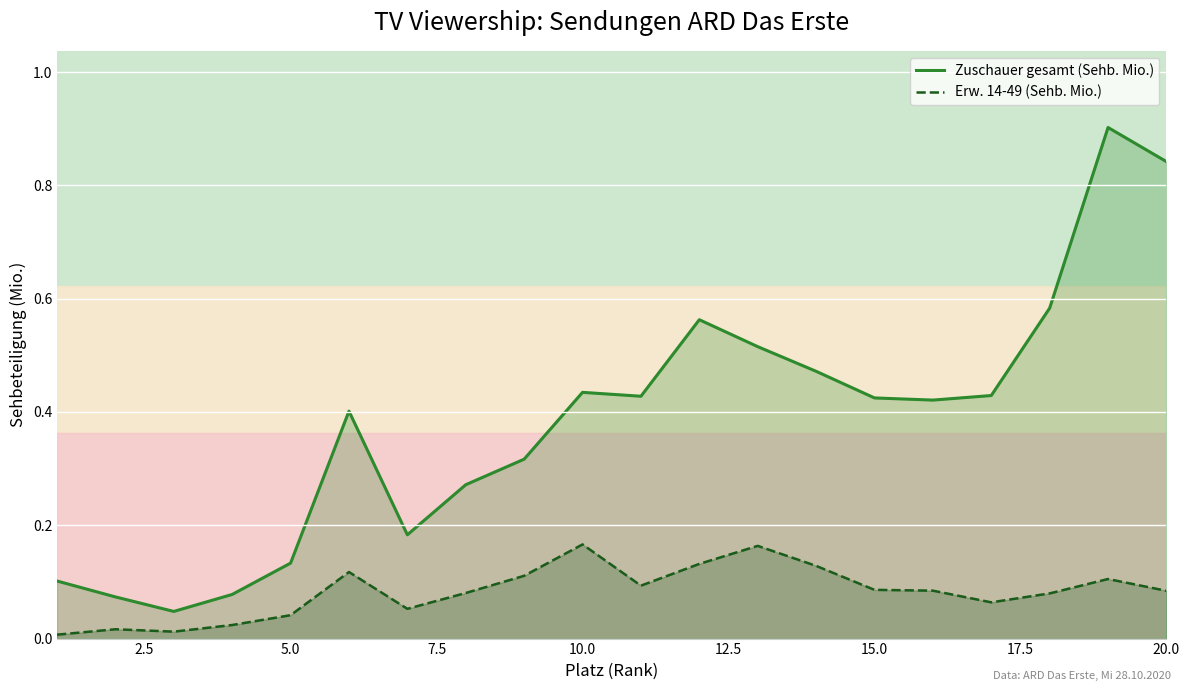

What is the maximum value shown in the chart?

0.9